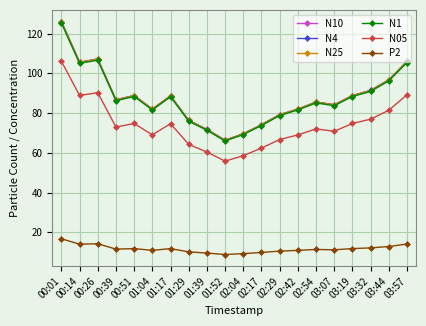

What is the average value of the N05 series?

74.0